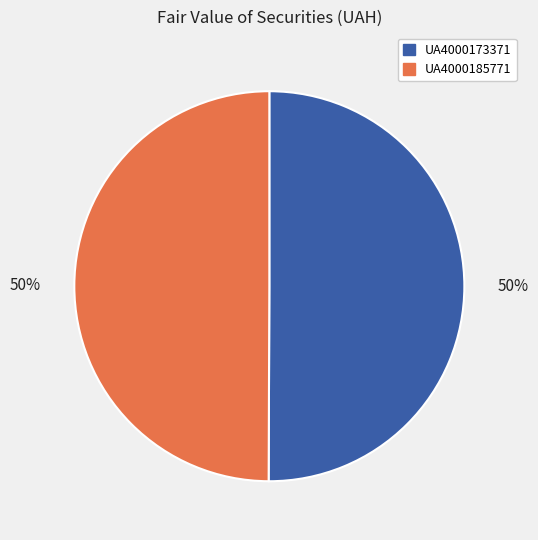

True or false: UA4000185771 accounts for 50% of the total.

True